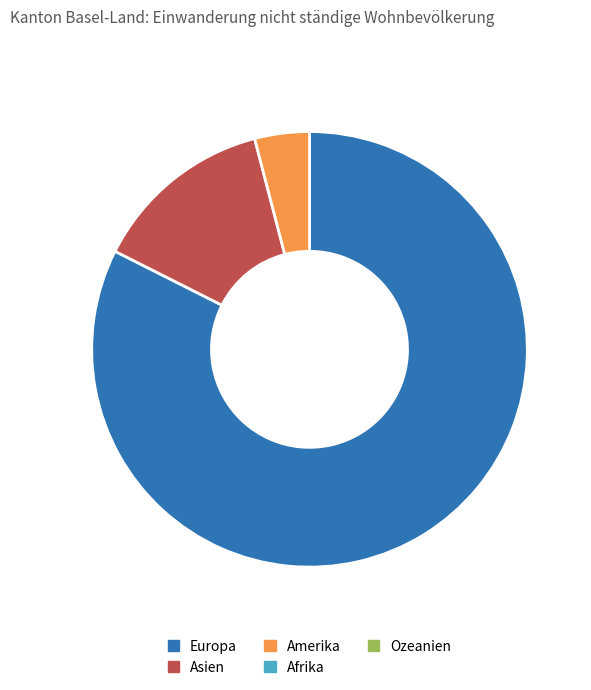

Does any single category account for the majority?

Yes